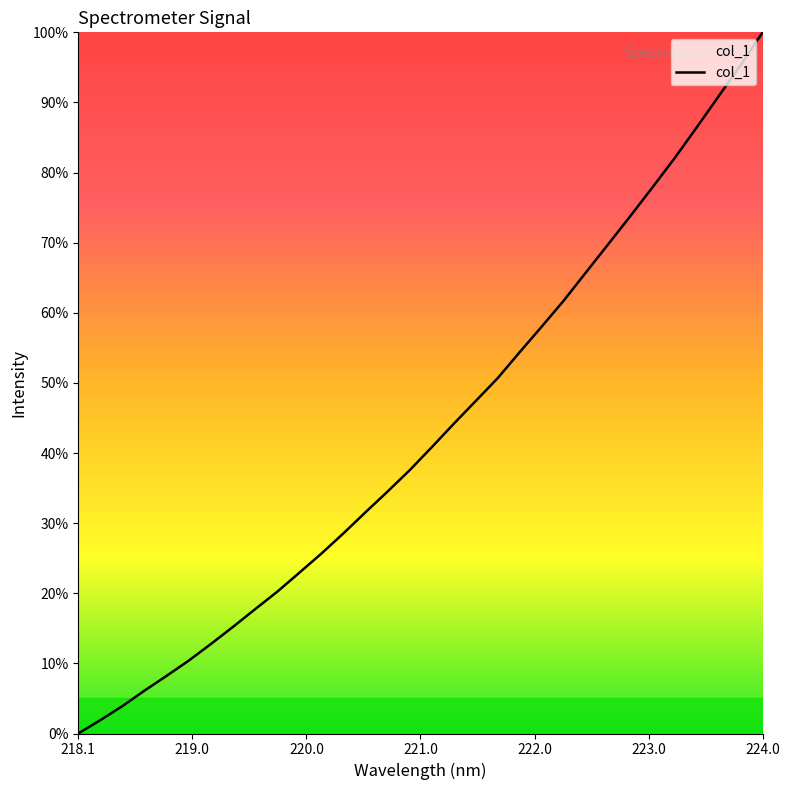

Count the number of categories in the chart.

32